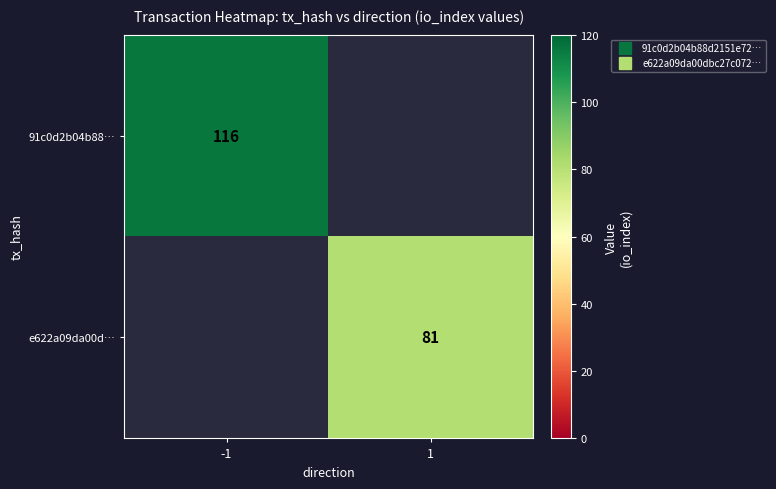

The 91c0d2b04b88… series shows 116.0 at -1. True or false?

True